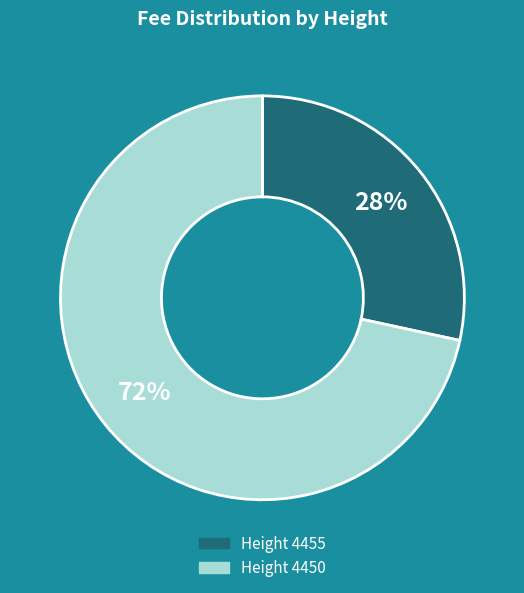

Is there any slice that represents more than half of the pie?

Yes